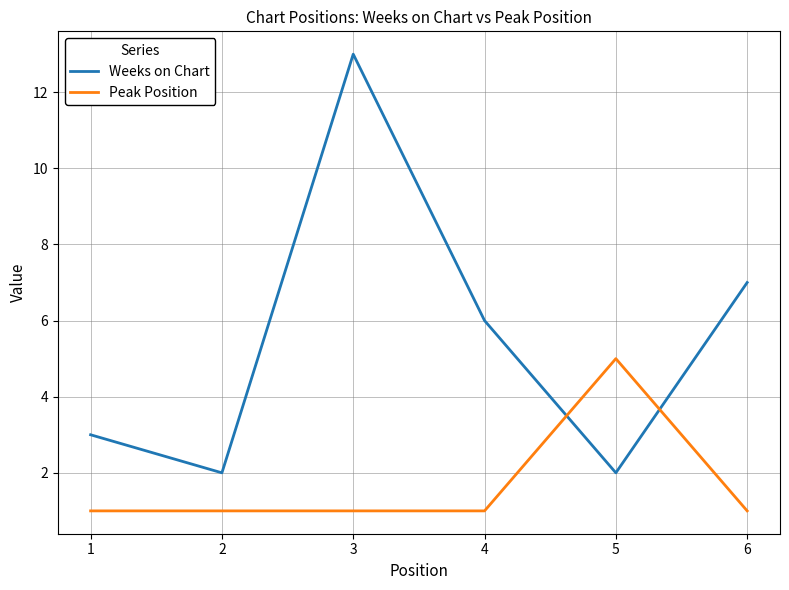

How many times do Peak Position and Weeks on Chart cross each other?

2